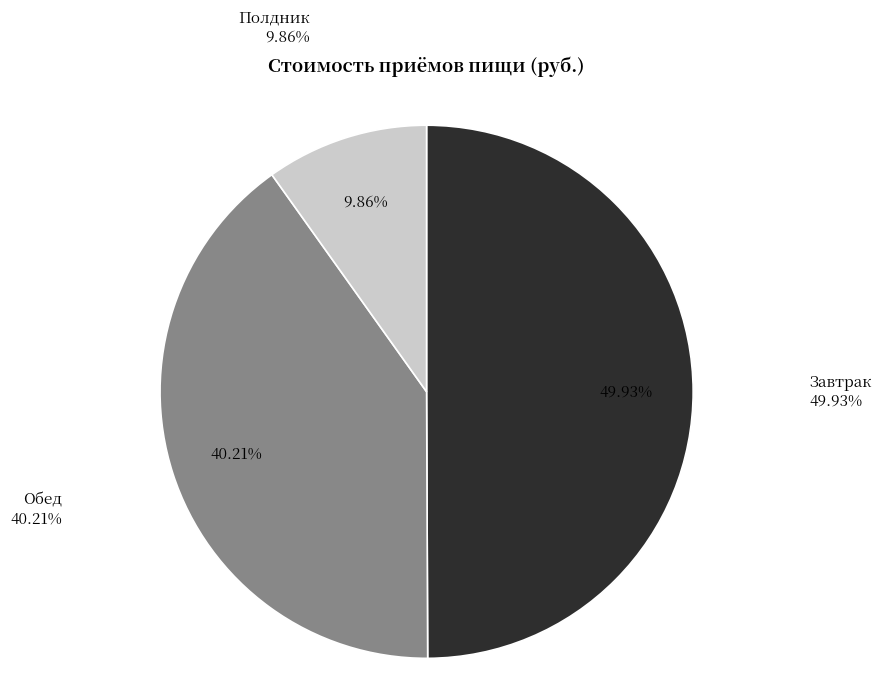

Is there any slice that represents more than half of the pie?

No